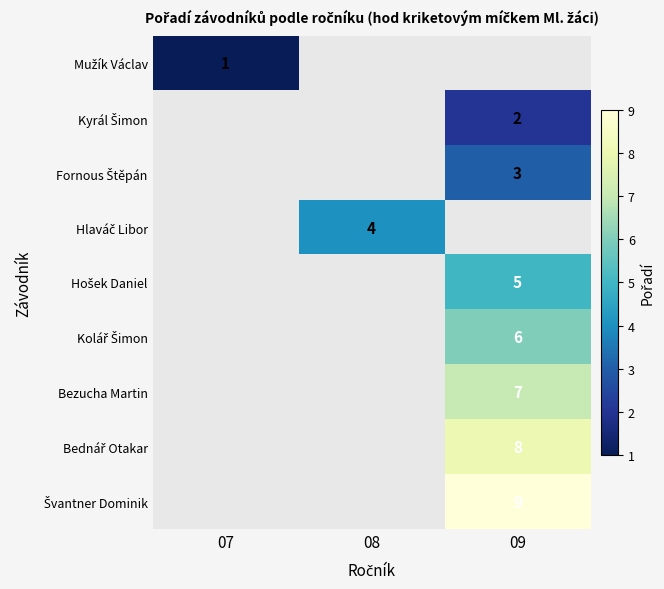

How many values in Mužík Václav are above zero?

1